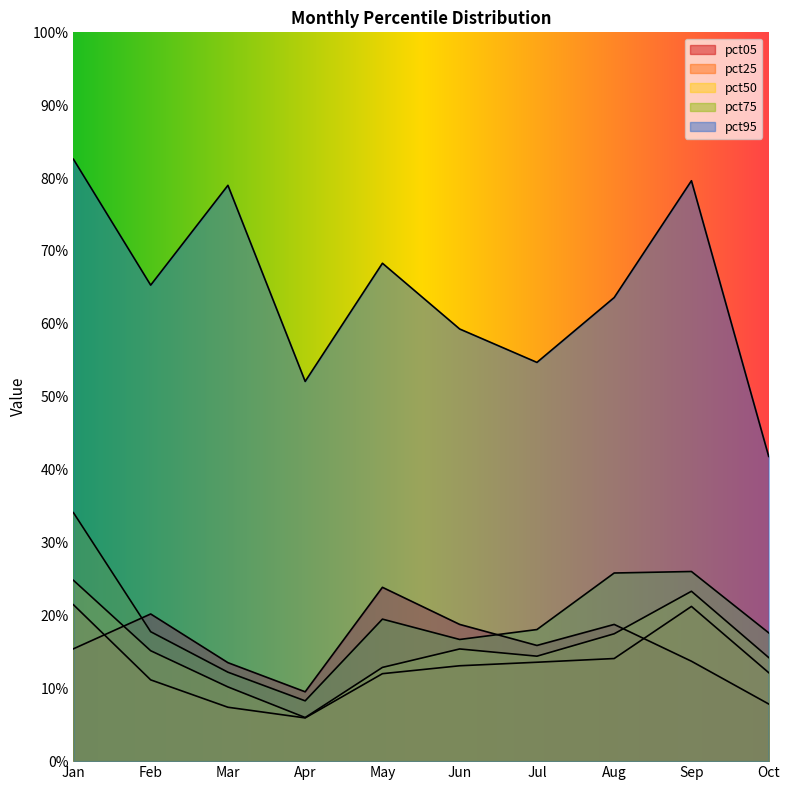

How many distinct data groups are displayed?

5